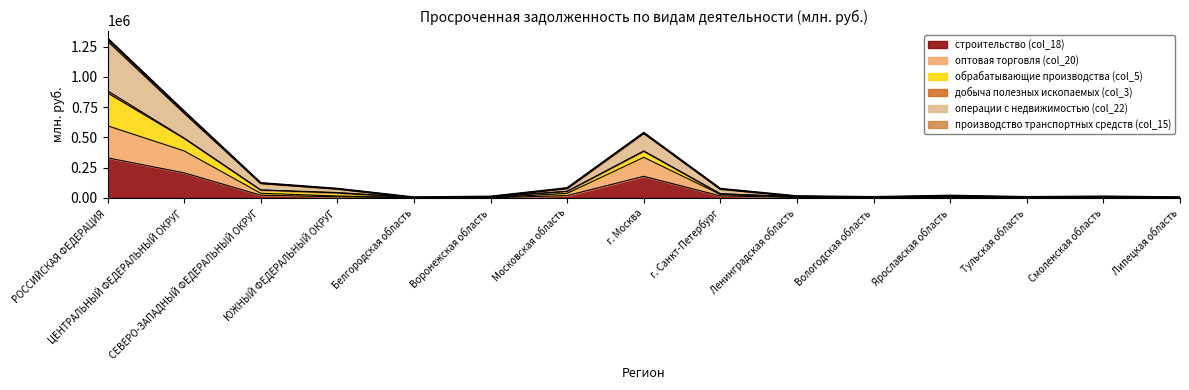

What is the maximum value for строительство (col_18)?

330965